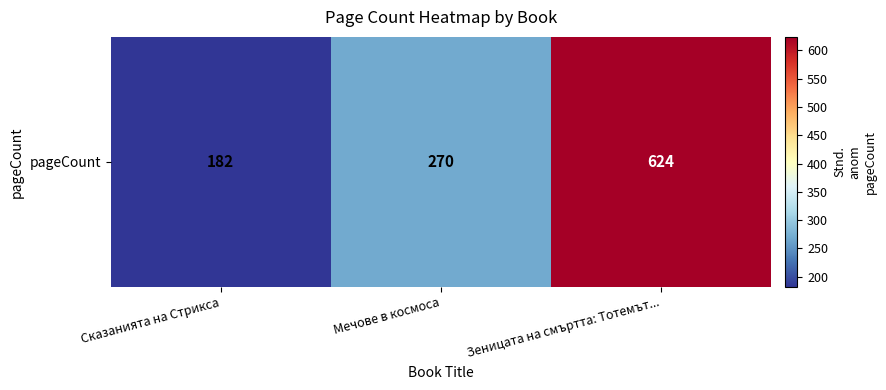

The chart shows a value of 270 at Мечове в космоса. True or false?

True